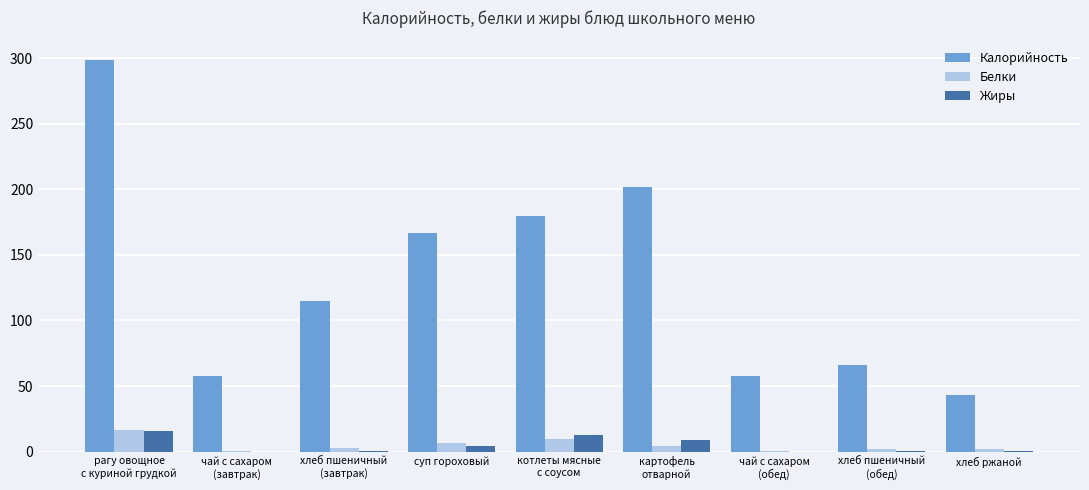

Are the bars horizontal?

No